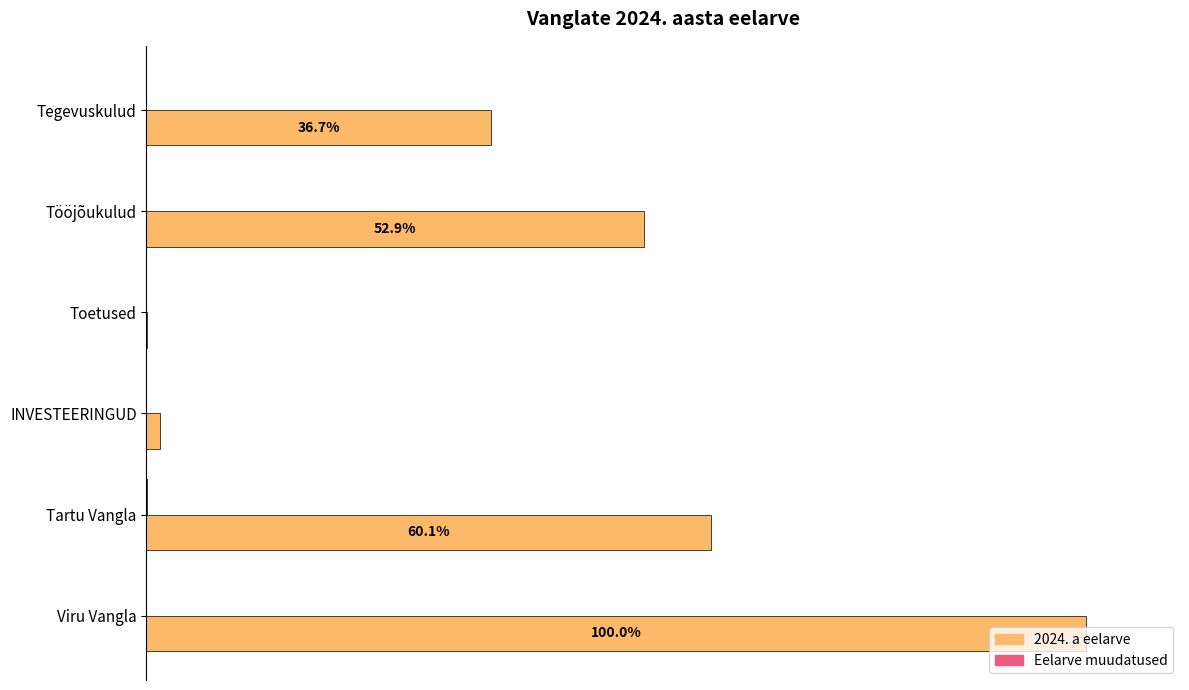

List the series in order of their overall mean, highest first.

2024. a eelarve, Eelarve muudatused